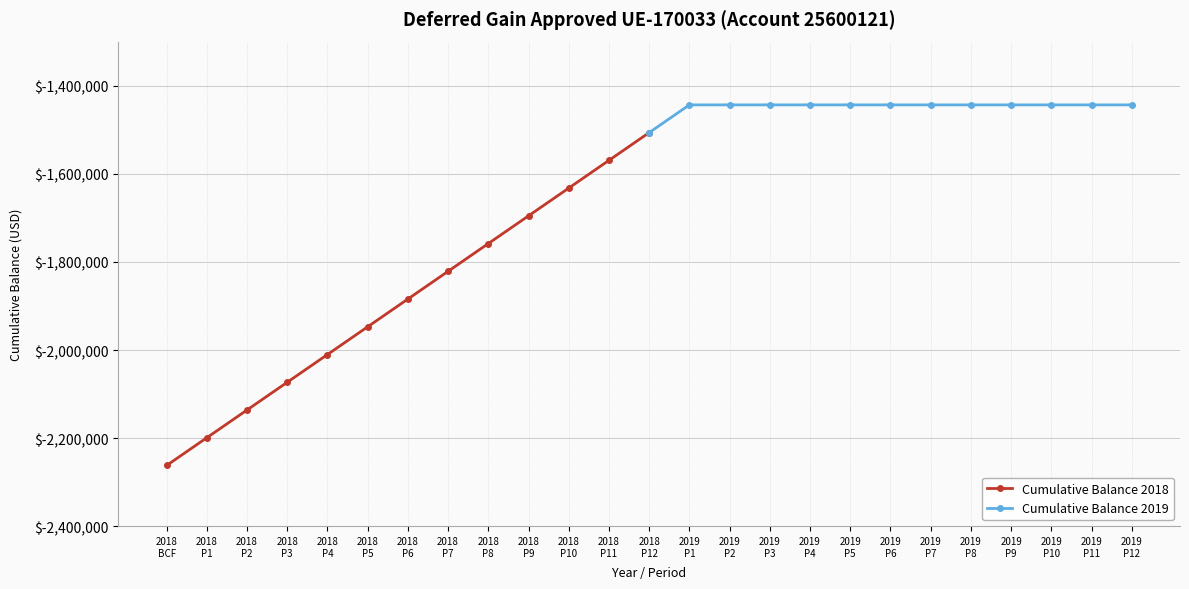

What is the minimum value for Cumulative Balance 2019?

-1506501.1